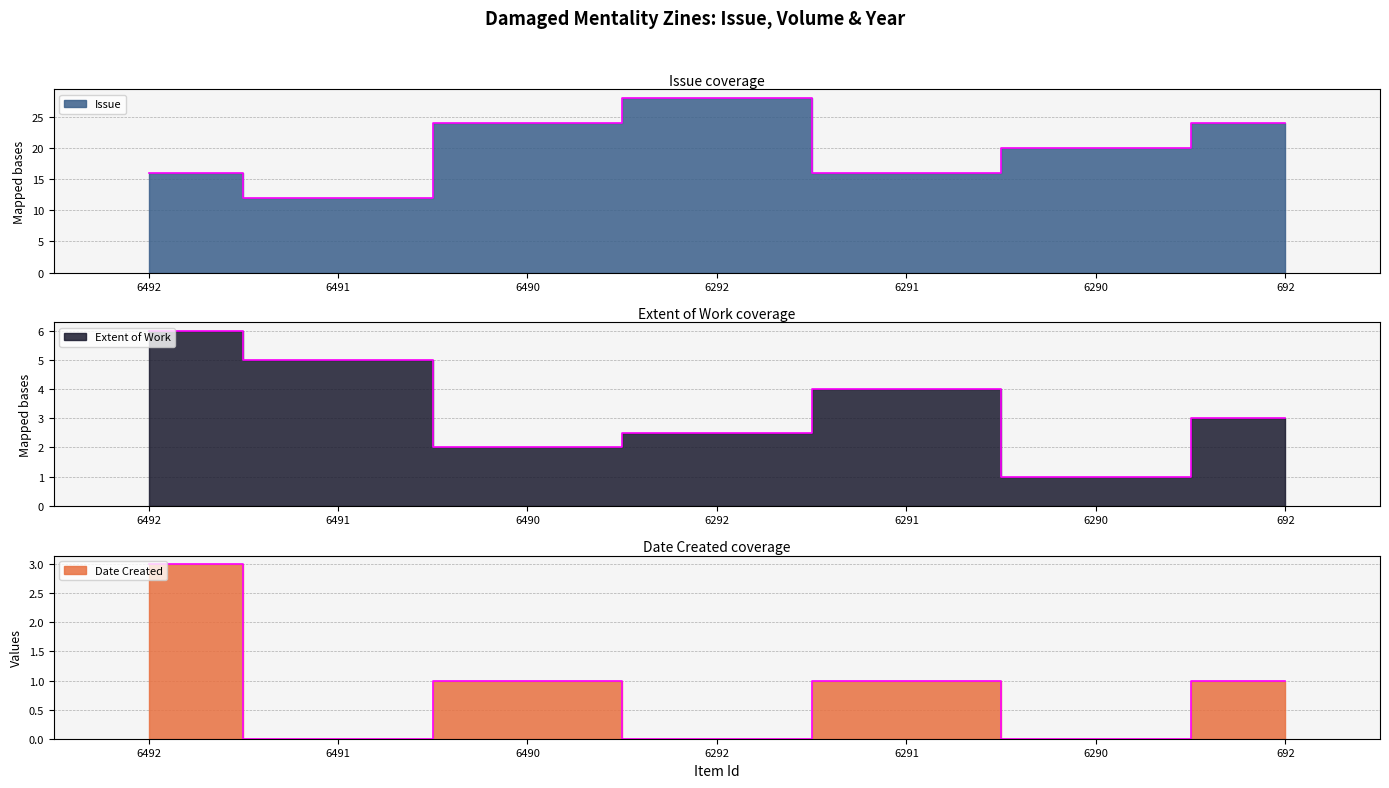

Reading left to right, extract all data points from this chart.

Issue: 16.0	12.0	24.0	28.0	16.0	20.0	24.0
Extent of Work: 6.0	5.0	2.0	2.5	4.0	1.0	3.0
Date Created: 3.0	0.0	1.0	0.0	1.0	0.0	1.0